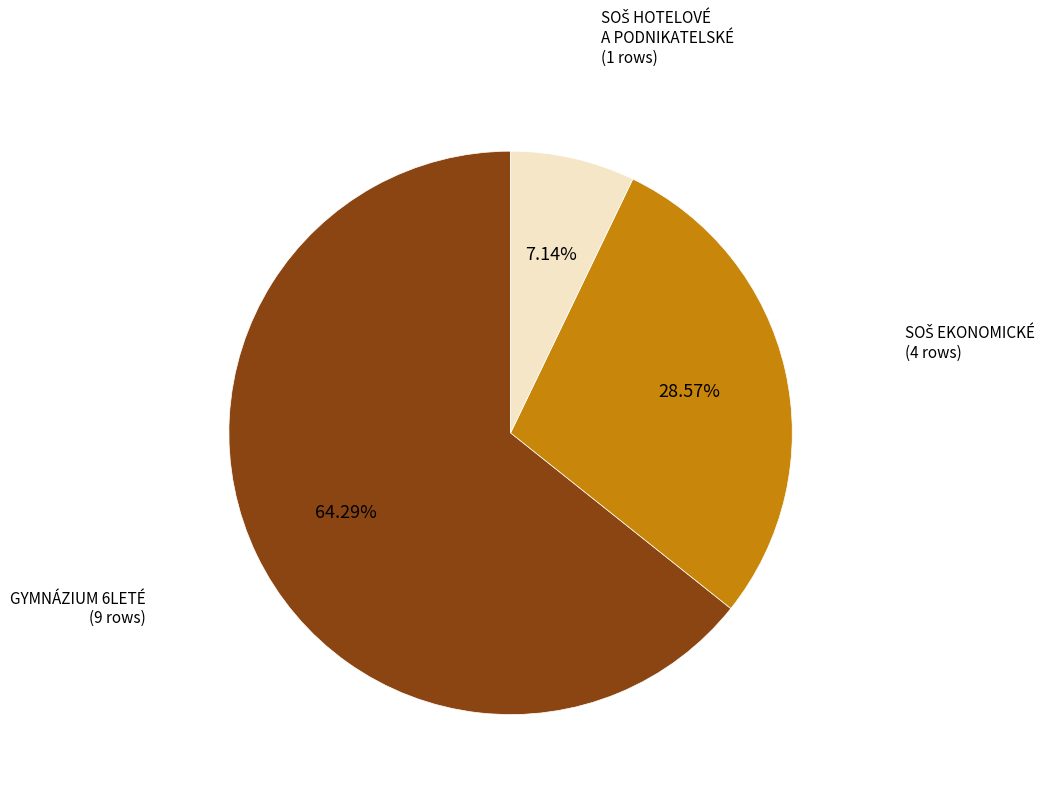

What is the majority slice?

GYMNÁZIUM 6LETÉ (9 rows)